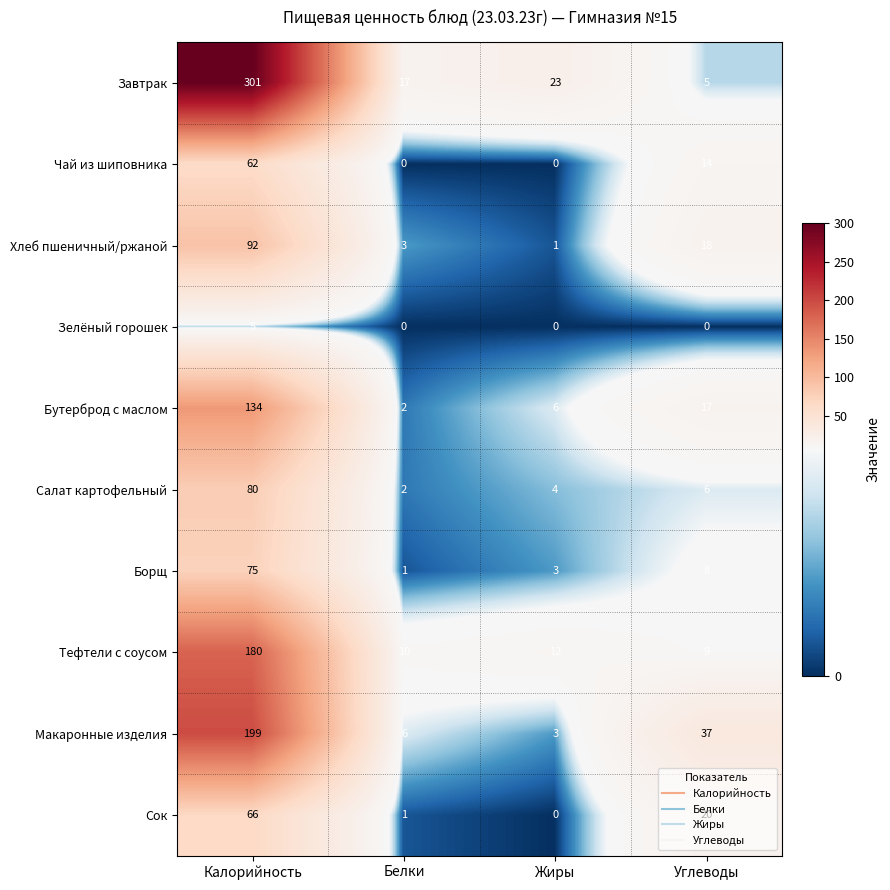

What is the spread (max minus min) of values at Калорийность?

296